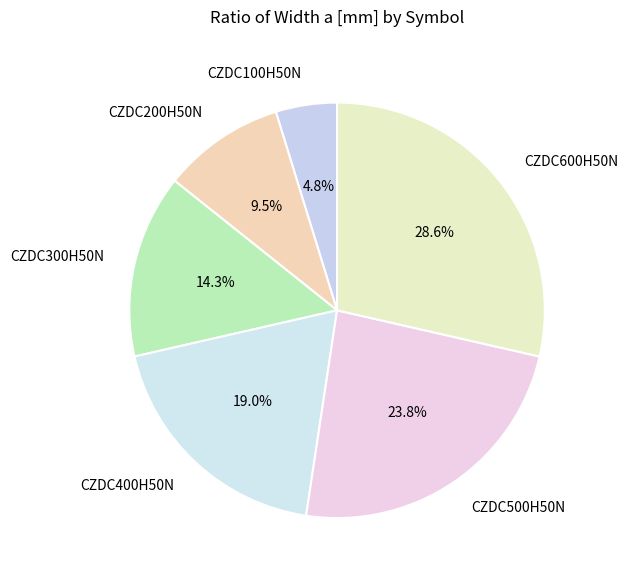

True or false: CZDC300H50N accounts for 3% of the total.

False